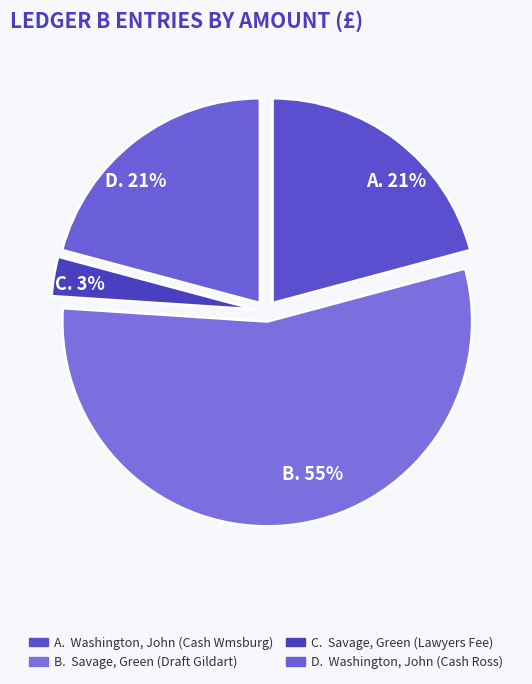

Count the number of slices in the pie.

4